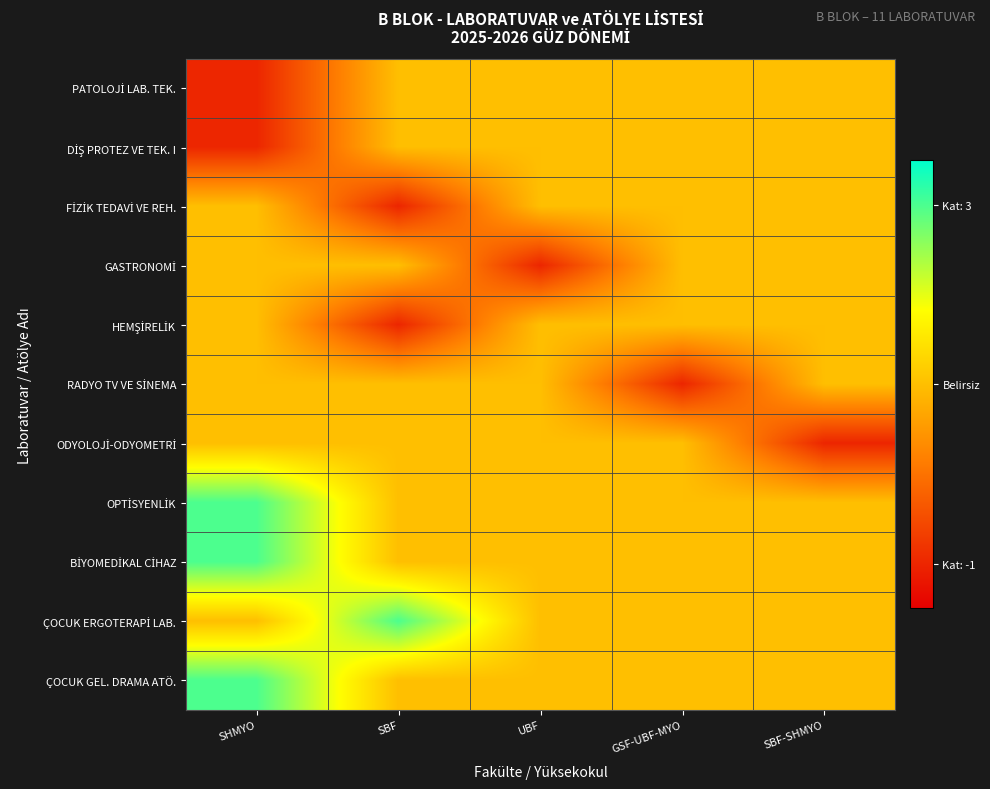

What is the difference between the highest and lowest values at GSF-UBF-MYO?

0.4